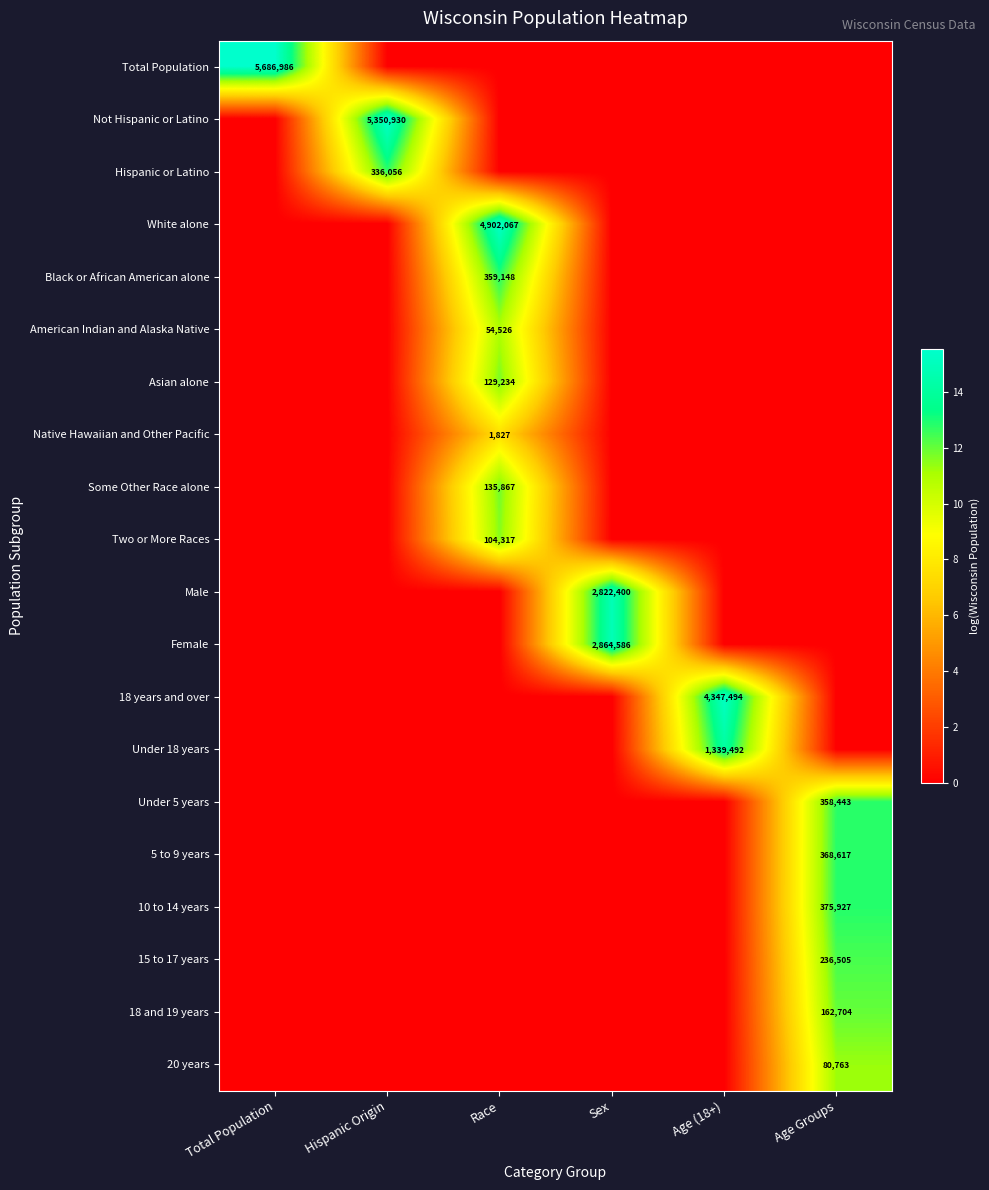

The value of Under 18 years at Age Groups is 0.0. True or false?

True